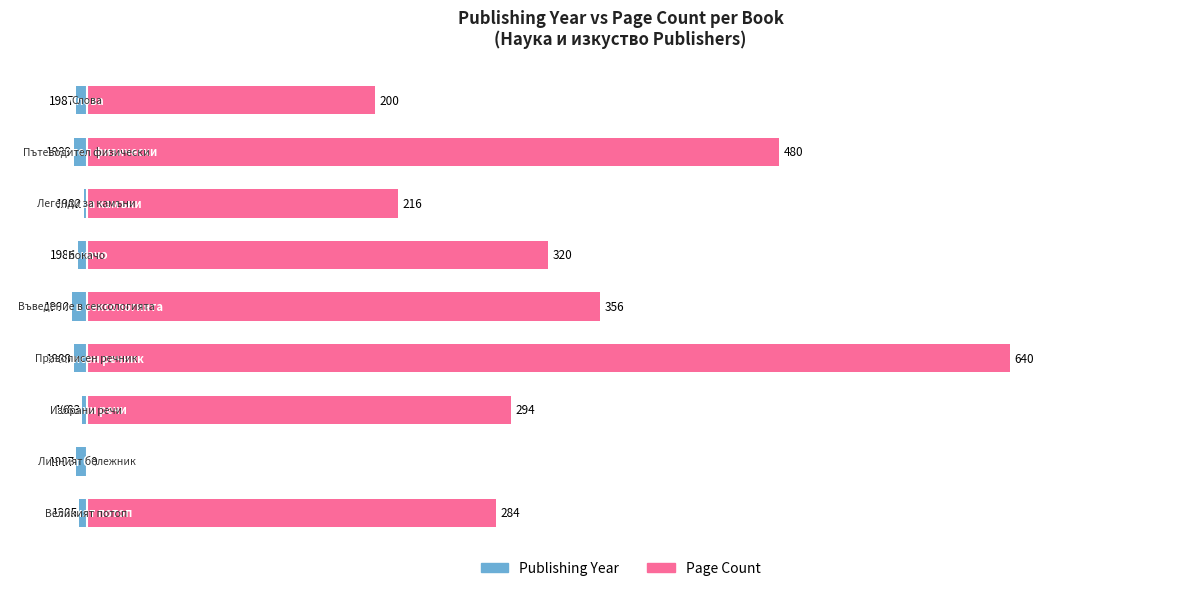

Reading left to right, transcribe all the data shown in this chart.

Publishing Year (offset from 1980): -5	-7	-3	-9	-10	-6	-2	-9	-7
Page Count: 284	0	294	640	356	320	216	480	200